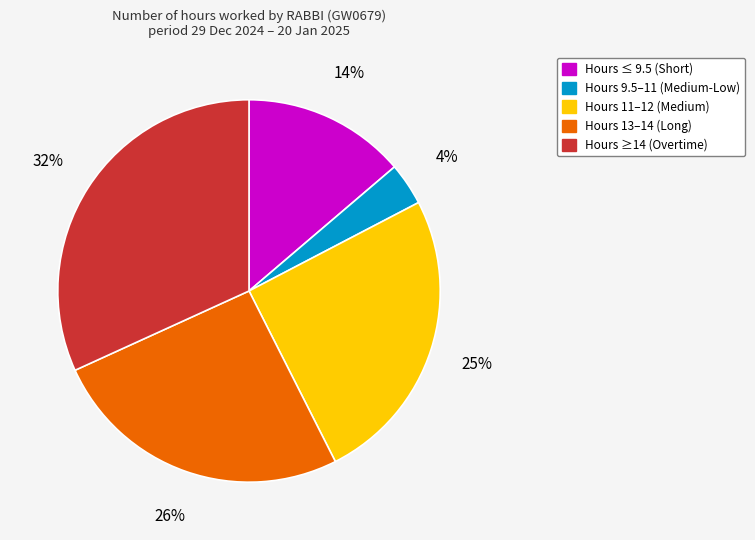

To the nearest percent, what is the difference between the largest and smallest slice percentages?

28%